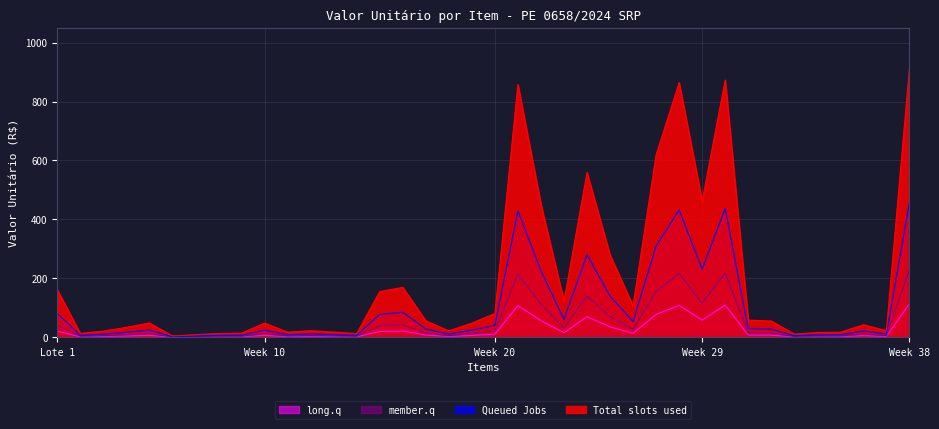

Rank the series at Item 26 from lowest to highest value.

long.q, member.q, Queued Jobs, Total slots used